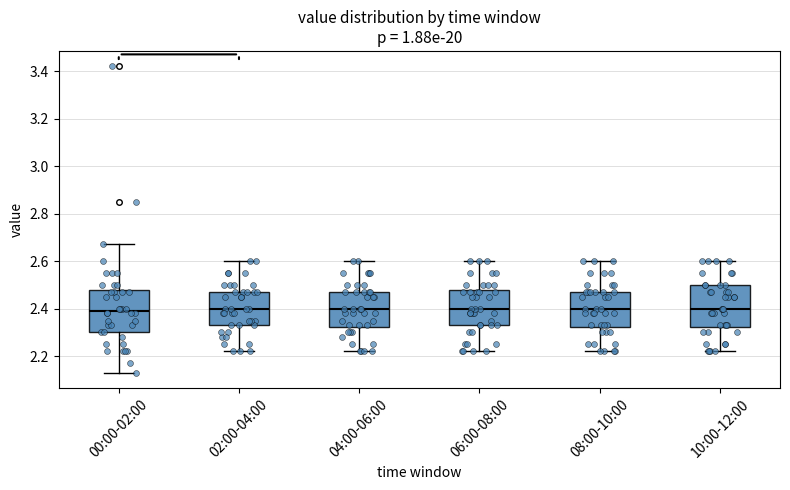

Reading left to right, transcribe this box plot: for each box, give where its median line is, the range the box spans, and where its two whiskers end, as read against the y-axis. The values are not printed on the chart, so give them approximately, as read against the axis.

00:00-02:00: median 2.40, box 2.30 to 2.48, whiskers 2.14 to 2.68
02:00-04:00: median 2.40, box 2.34 to 2.48, whiskers 2.22 to 2.60
04:00-06:00: median 2.40, box 2.32 to 2.48, whiskers 2.22 to 2.60
06:00-08:00: median 2.40, box 2.34 to 2.48, whiskers 2.22 to 2.60
08:00-10:00: median 2.40, box 2.32 to 2.48, whiskers 2.22 to 2.60
10:00-12:00: median 2.40, box 2.32 to 2.50, whiskers 2.22 to 2.60